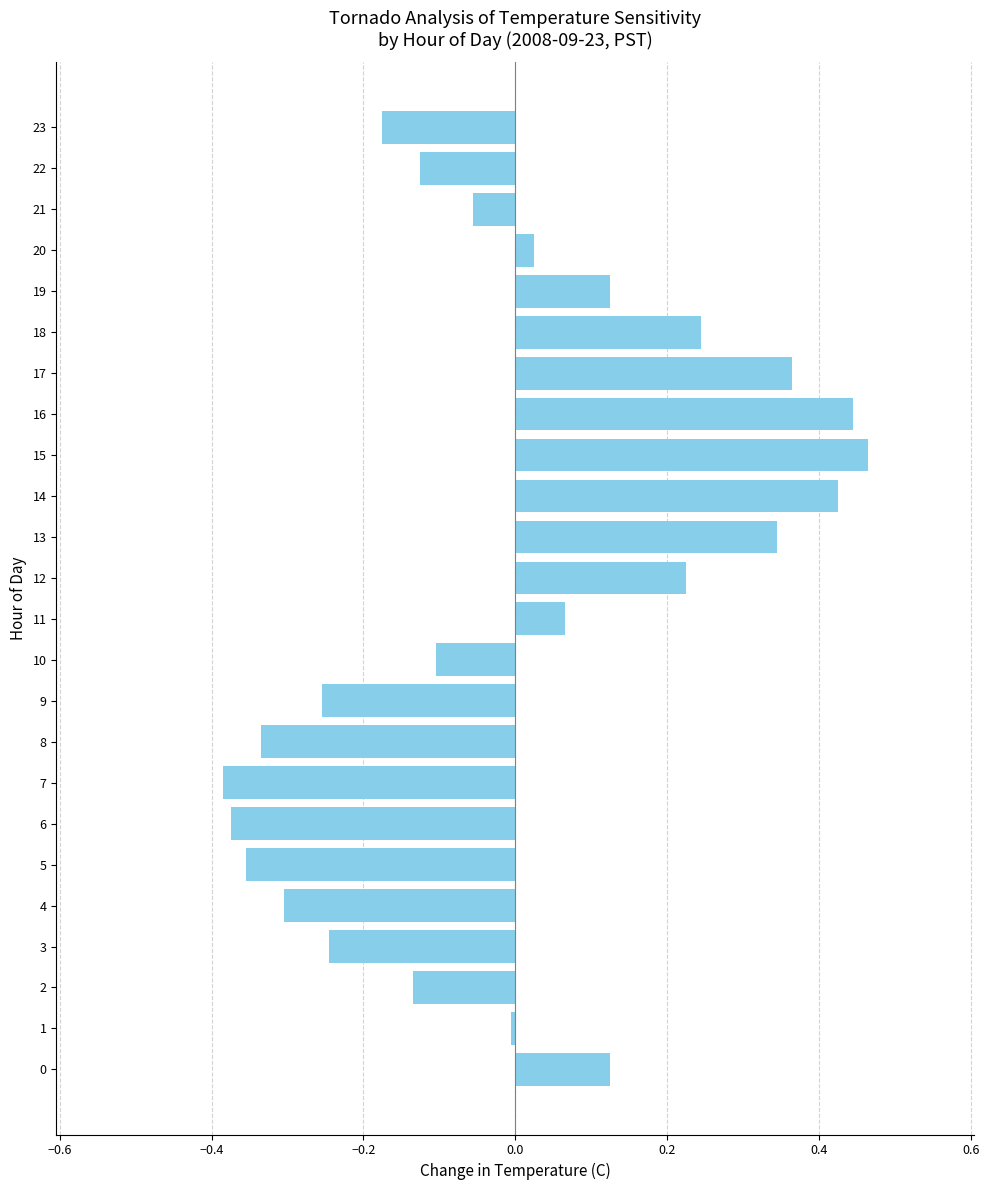

Is it true that the value at 23 is -0.1?

False